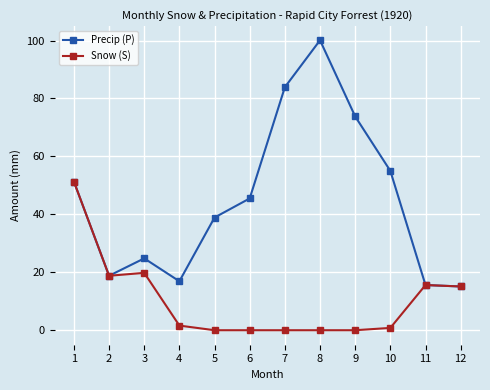

What is the difference between the maximum and minimum values in the Precip (P) series?

85.0